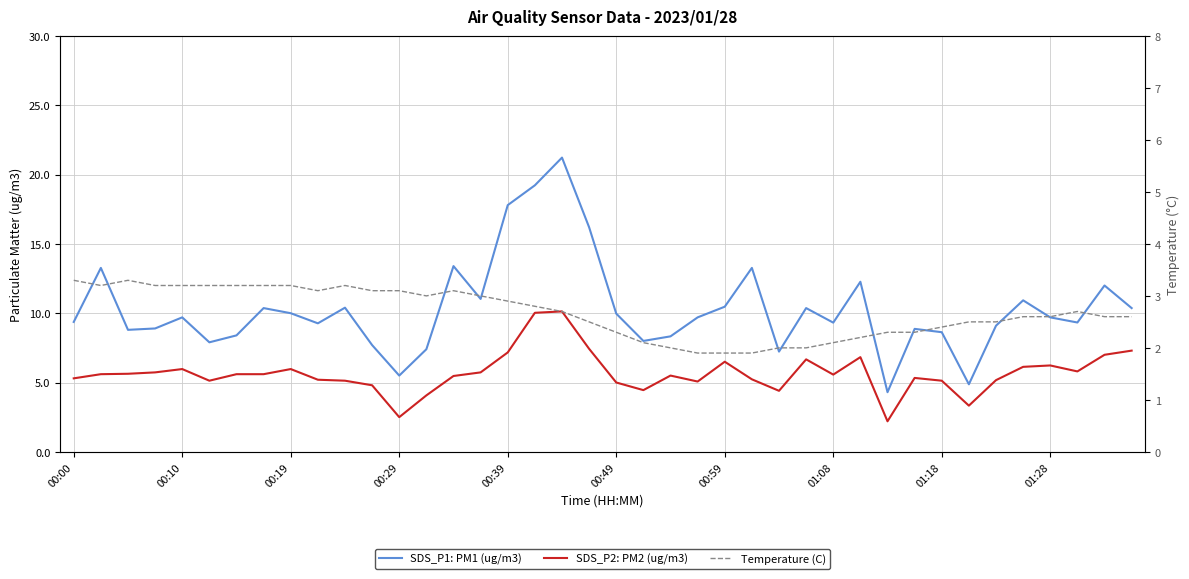

Reading left to right, extract all data points from this chart.

SDS_P1: PM1 (ug/m3): 9.4	13.3	8.8	8.9	9.7	7.9	8.4	10.4	10.0	9.3	10.4	7.7	5.5	7.4	13.4	11.0	17.8	19.2	21.2	16.2	10.0	8.0	8.3	9.7	10.5	13.3	7.2	10.4	9.3	12.3	4.3	8.9	8.6	4.9	9.1	10.9	9.7	9.3	12.0	10.4
SDS_P2: PM2 (ug/m3): 5.3	5.6	5.6	5.7	6.0	5.1	5.6	5.6	6.0	5.2	5.1	4.8	2.5	4.1	5.5	5.7	7.2	10.0	10.1	7.4	5.0	4.5	5.5	5.1	6.5	5.2	4.4	6.7	5.6	6.8	2.2	5.3	5.1	3.3	5.2	6.1	6.2	5.8	7.0	7.3
Temperature (C): 3.3	3.2	3.3	3.2	3.2	3.2	3.2	3.2	3.2	3.1	3.2	3.1	3.1	3.0	3.1	3.0	2.9	2.8	2.7	2.5	2.3	2.1	2.0	1.9	1.9	1.9	2.0	2.0	2.1	2.2	2.3	2.3	2.4	2.5	2.5	2.6	2.6	2.7	2.6	2.6